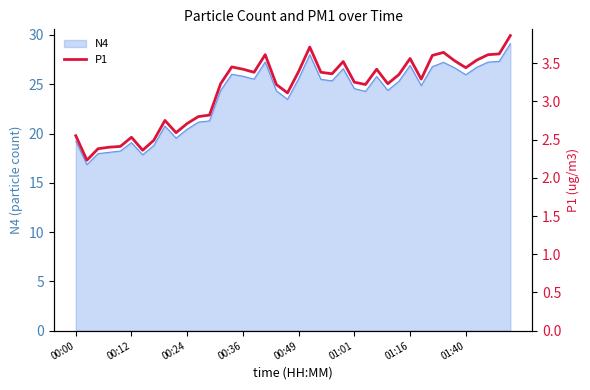

What is the highest value of the N4 series?

29.1